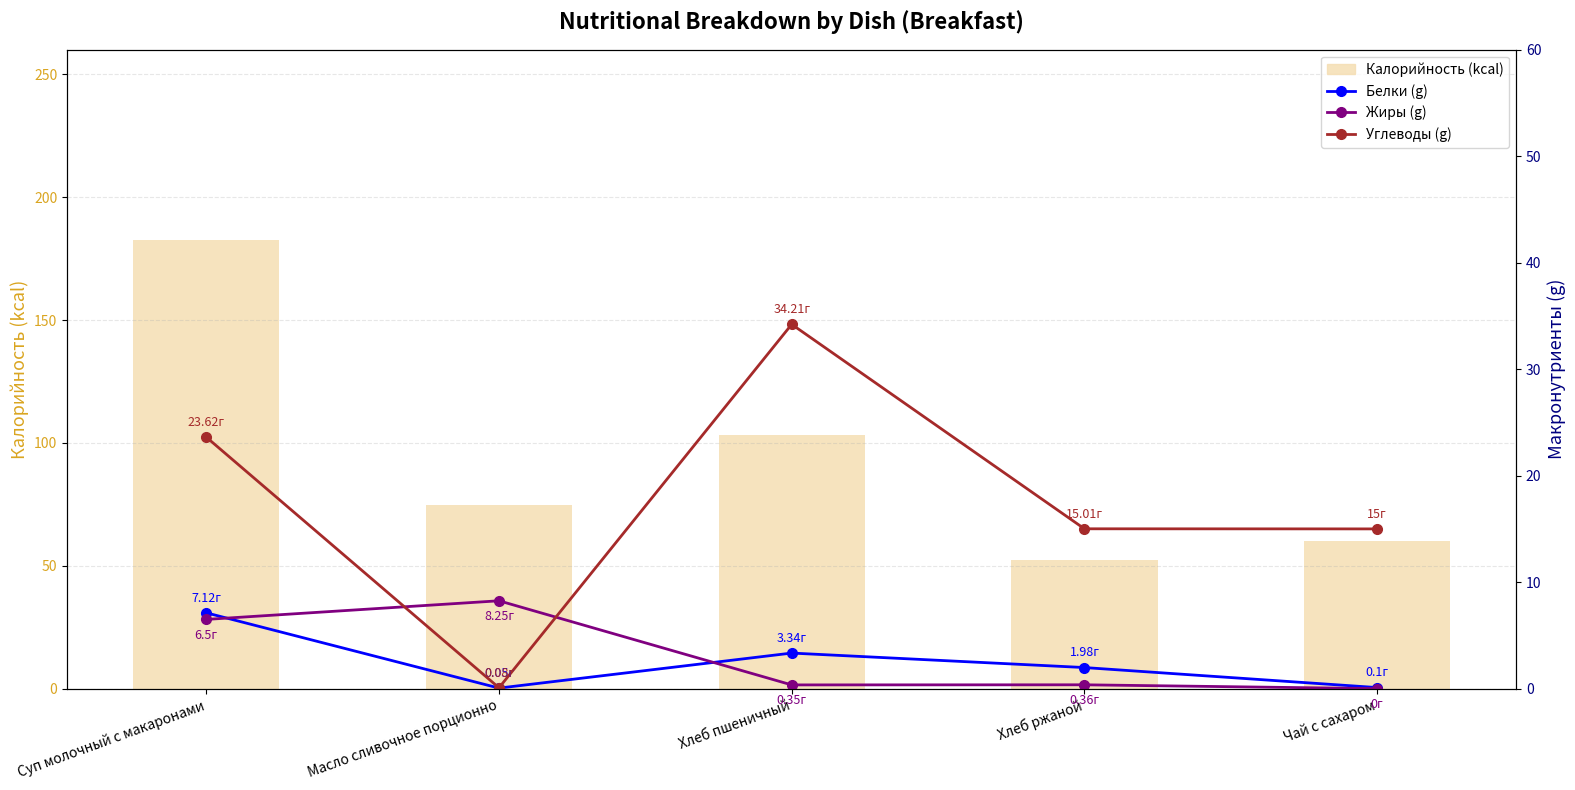

What is the difference between the maximum and minimum values in the Белки (g) series?

7.1